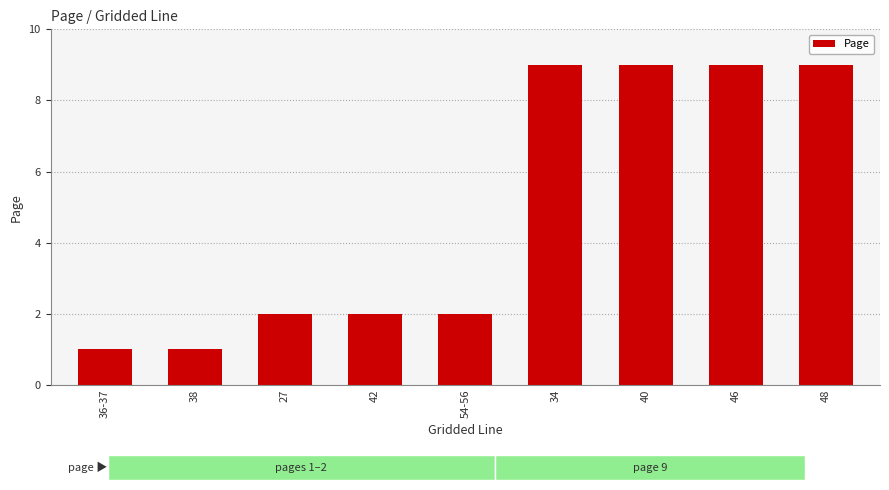

Approximately how many times larger is the value at 48 compared to 42?

4.5